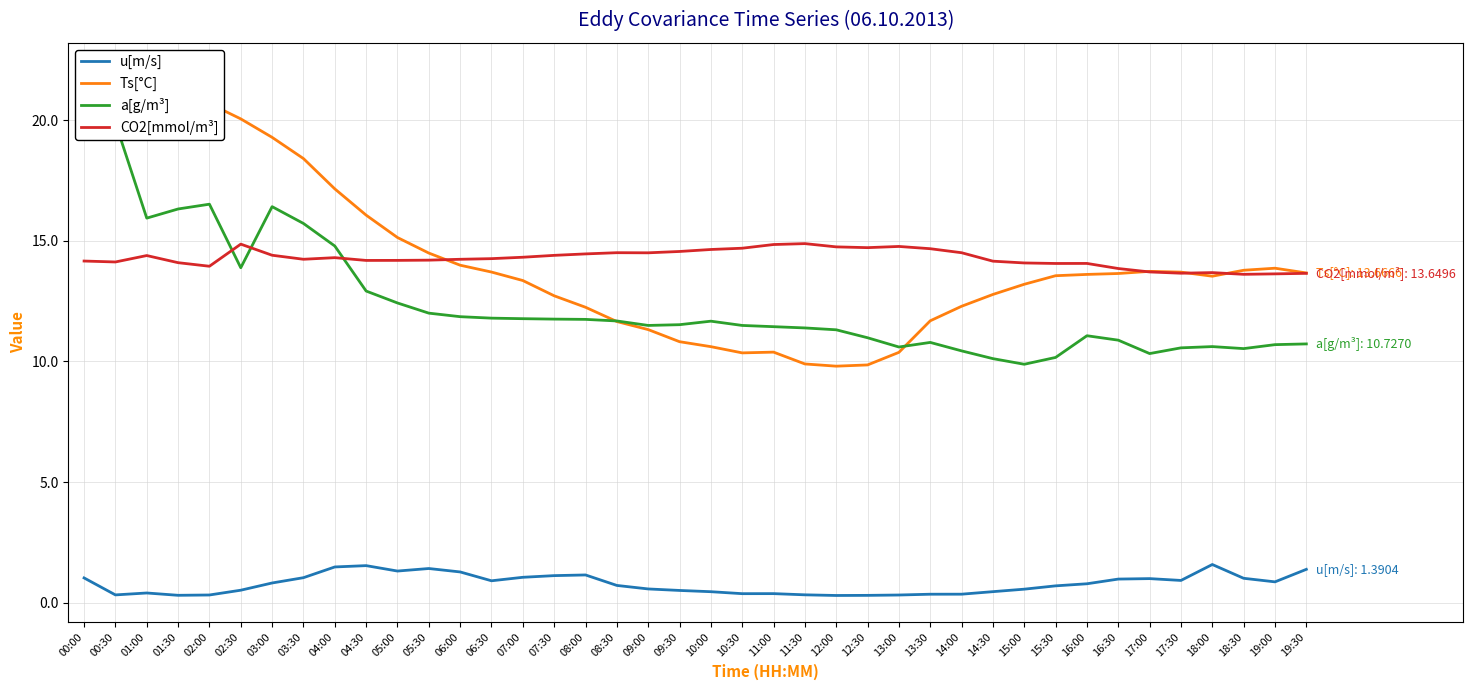

How many interior local peaks does the Ts[°C] series have?

4